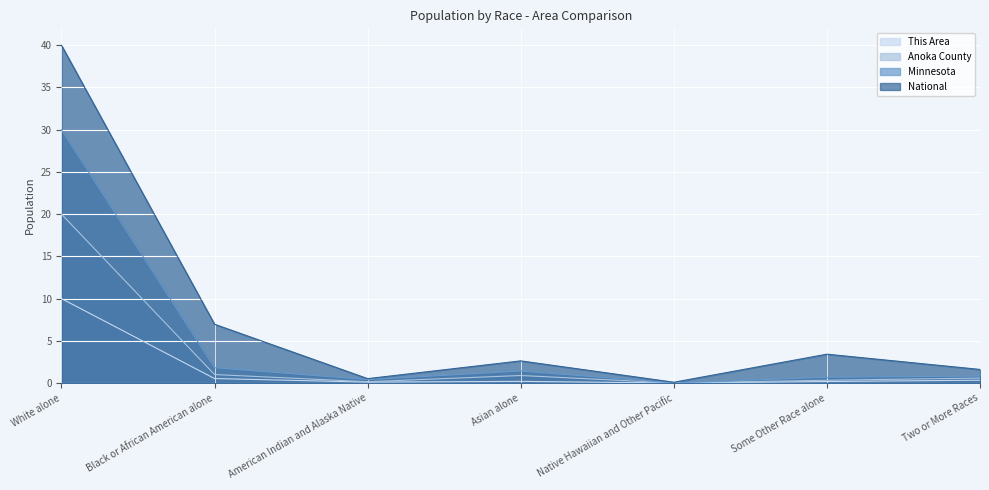

Which label corresponds to the largest value in the chart?

White alone